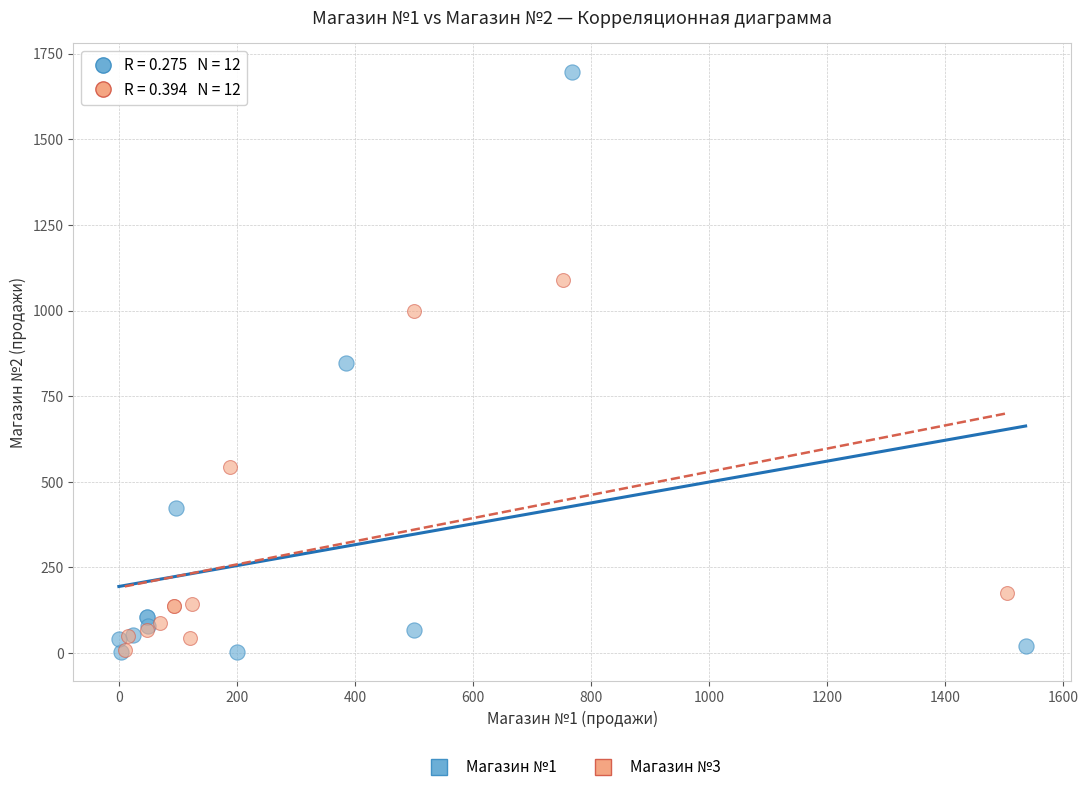

Which series reaches the maximum Y coordinate?

Магазин №1